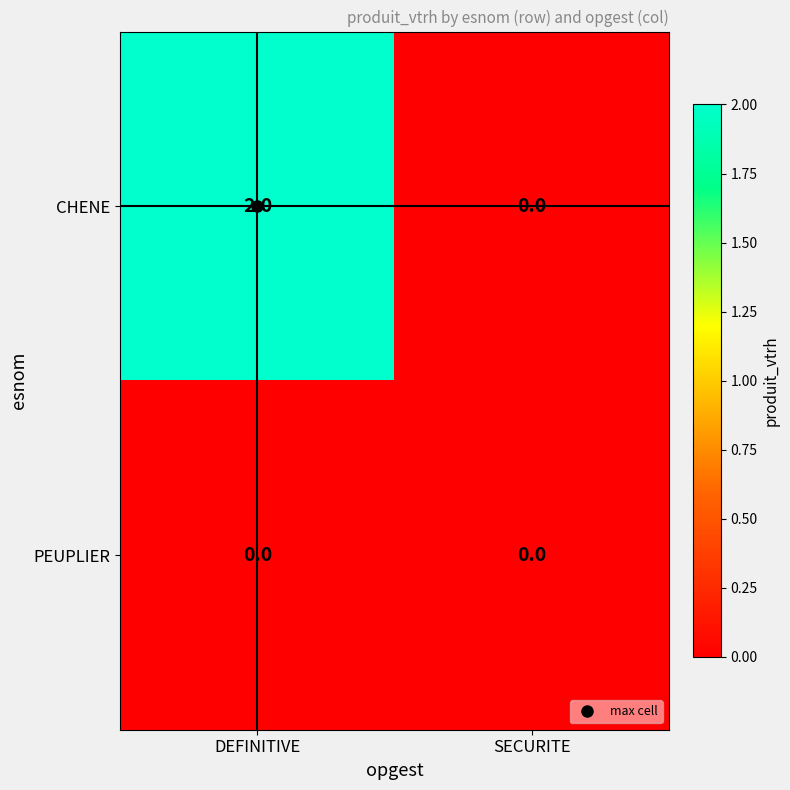

What is the difference between the highest and lowest values at DEFINITIVE?

2